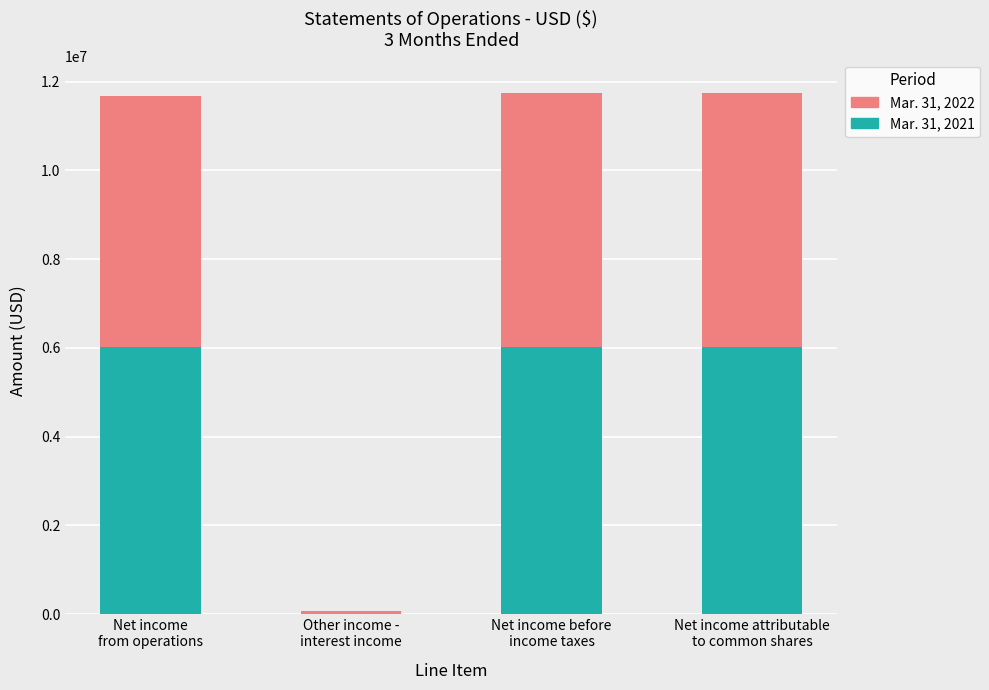

What is the difference between the Mar. 31, 2022 values at Net income attributable
to common shares and Other income -
interest income?

5669820